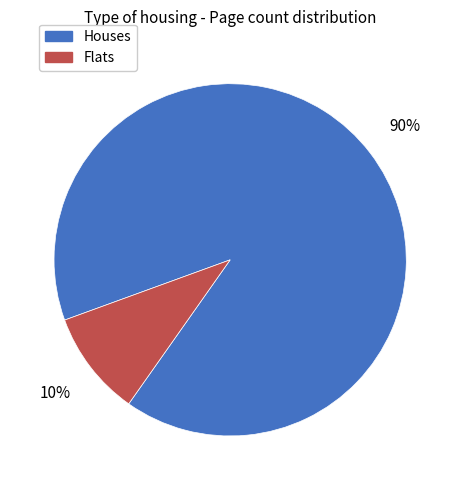

Which slice is the smallest?

Flats